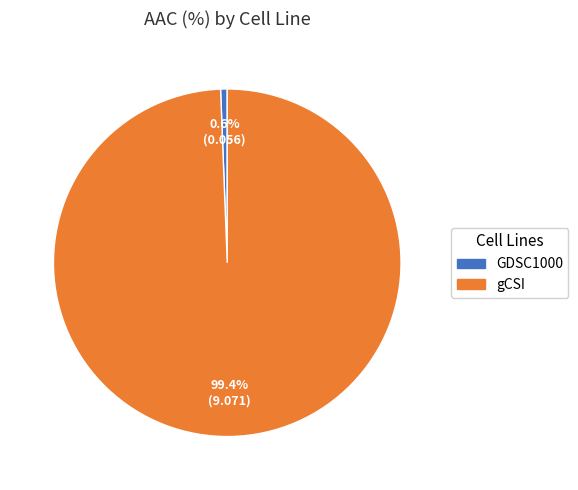

What is the majority slice?

gCSI